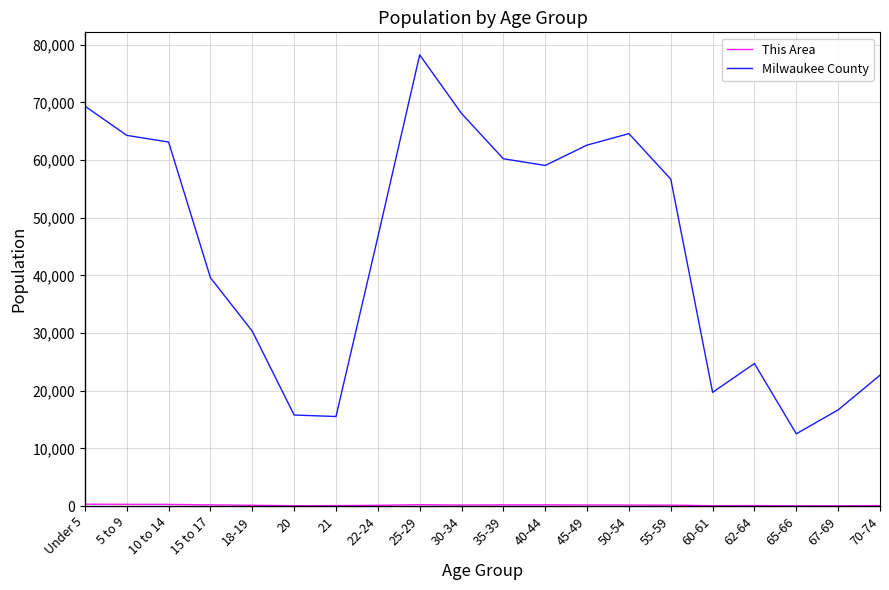

What is the difference between the maximum and minimum values in the Milwaukee County series?

65728